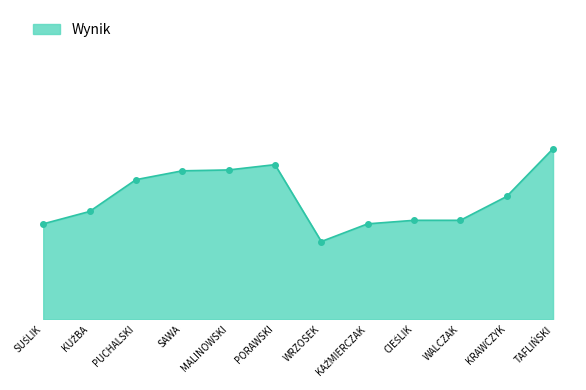

Is this an area chart (filled region under the line)?

Yes